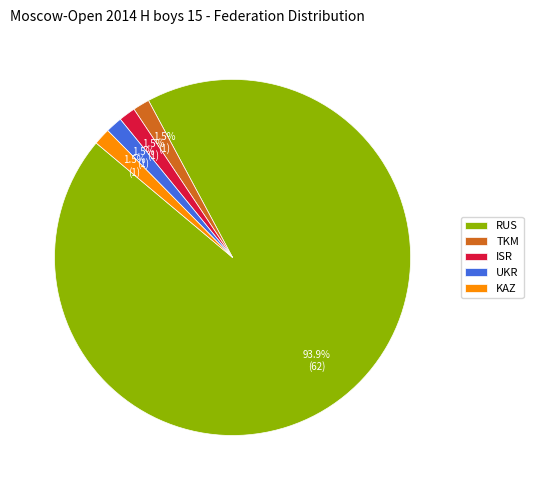

To the nearest percent, what percentage of the pie is RUS?

94%